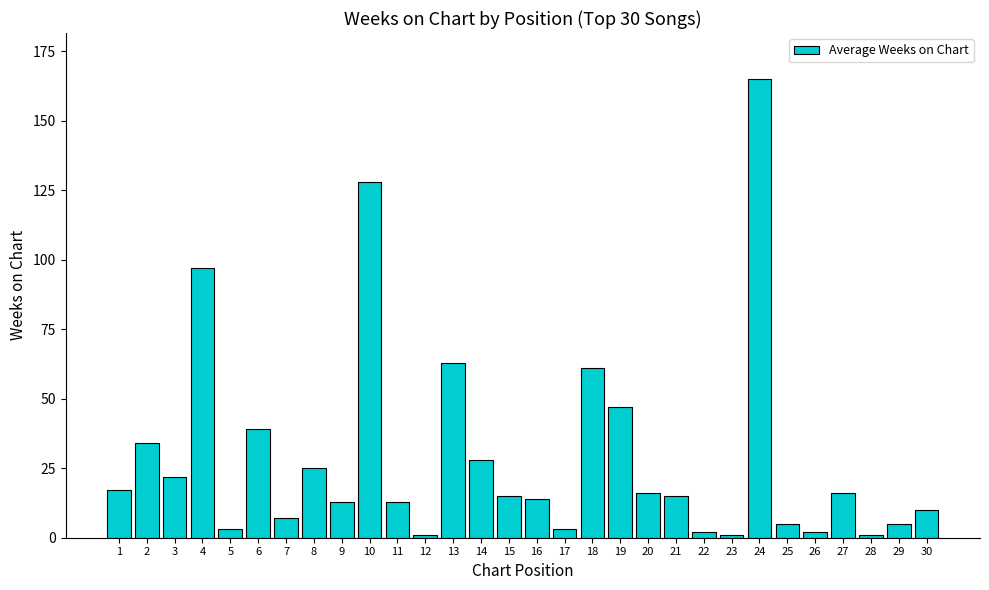

The chart shows a value of 13 at 11. True or false?

True